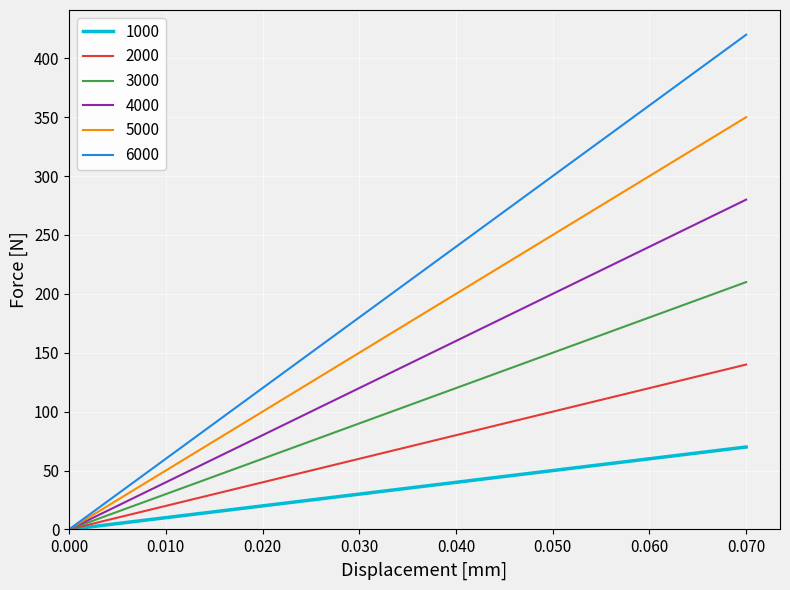

Rank the series by their maximum value, from highest to lowest.

6000, 5000, 4000, 3000, 2000, 1000